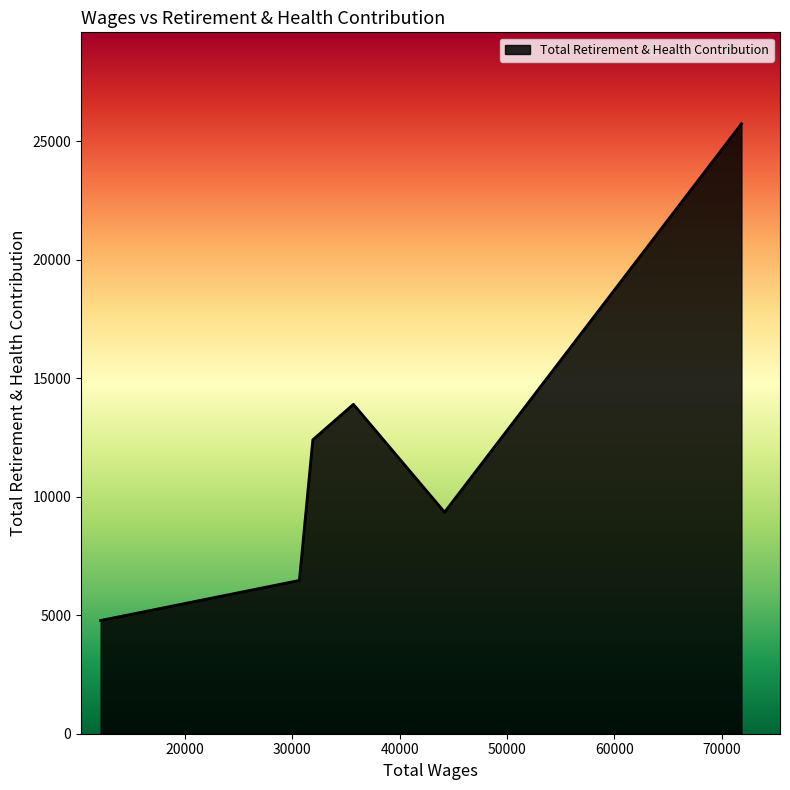

True or false: there are more than 1 points higher than both neighbors.

False